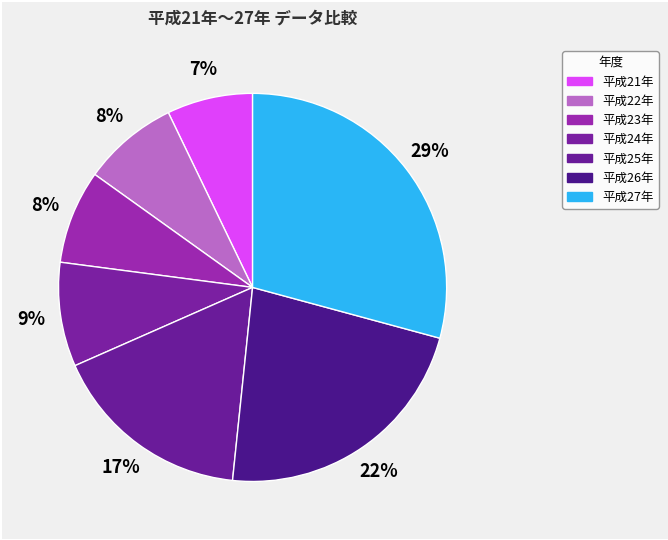

How many slices are in this pie chart?

7